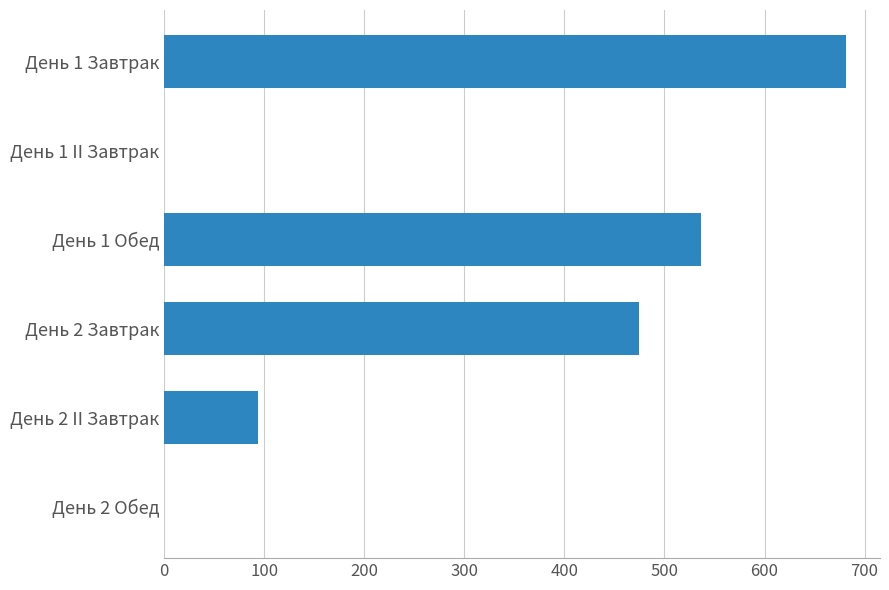

Which category has the highest value across all series?

День 1 Завтрак